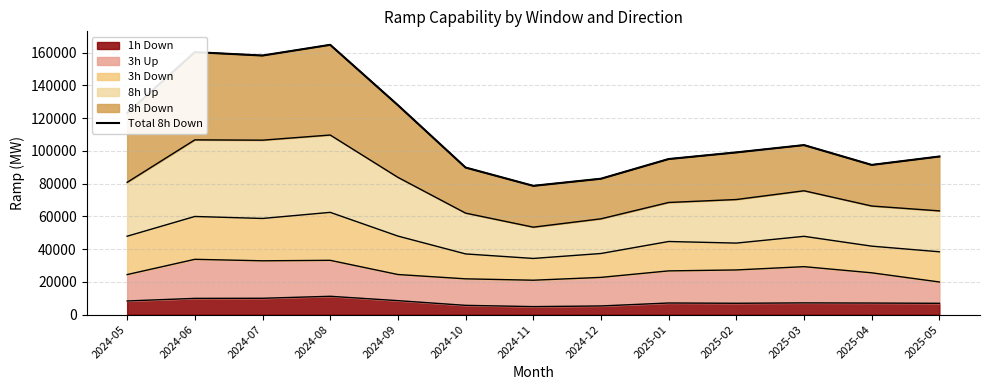

The value of 1h Down at 2024-08 is 19335.5. True or false?

False